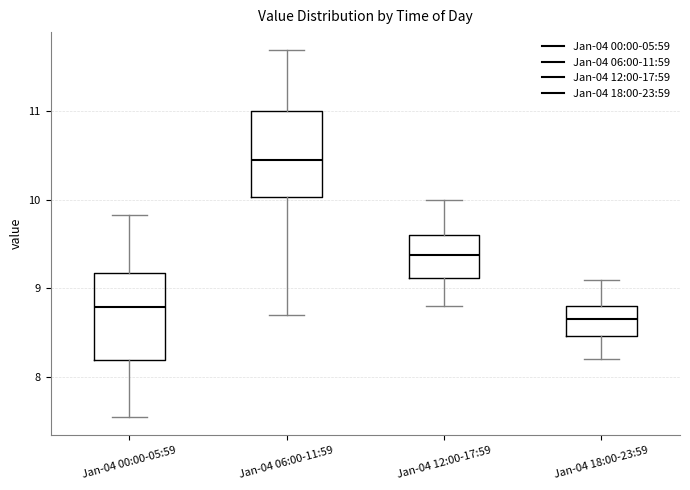

Reading left to right, transcribe this box plot: for each box, give where its median line is, the range the box spans, and where its two whiskers end, as read against the y-axis. The values are not printed on the chart, so give them approximately, as read against the axis.

Jan-04 00:00-05:59: median 8.8, box 8.2 to 9.2, whiskers 7.6 to 9.8
Jan-04 06:00-11:59: median 10.5, box 10.0 to 11.0, whiskers 8.7 to 11.7
Jan-04 12:00-17:59: median 9.4, box 9.1 to 9.6, whiskers 8.8 to 10.0
Jan-04 18:00-23:59: median 8.7, box 8.5 to 8.8, whiskers 8.2 to 9.1